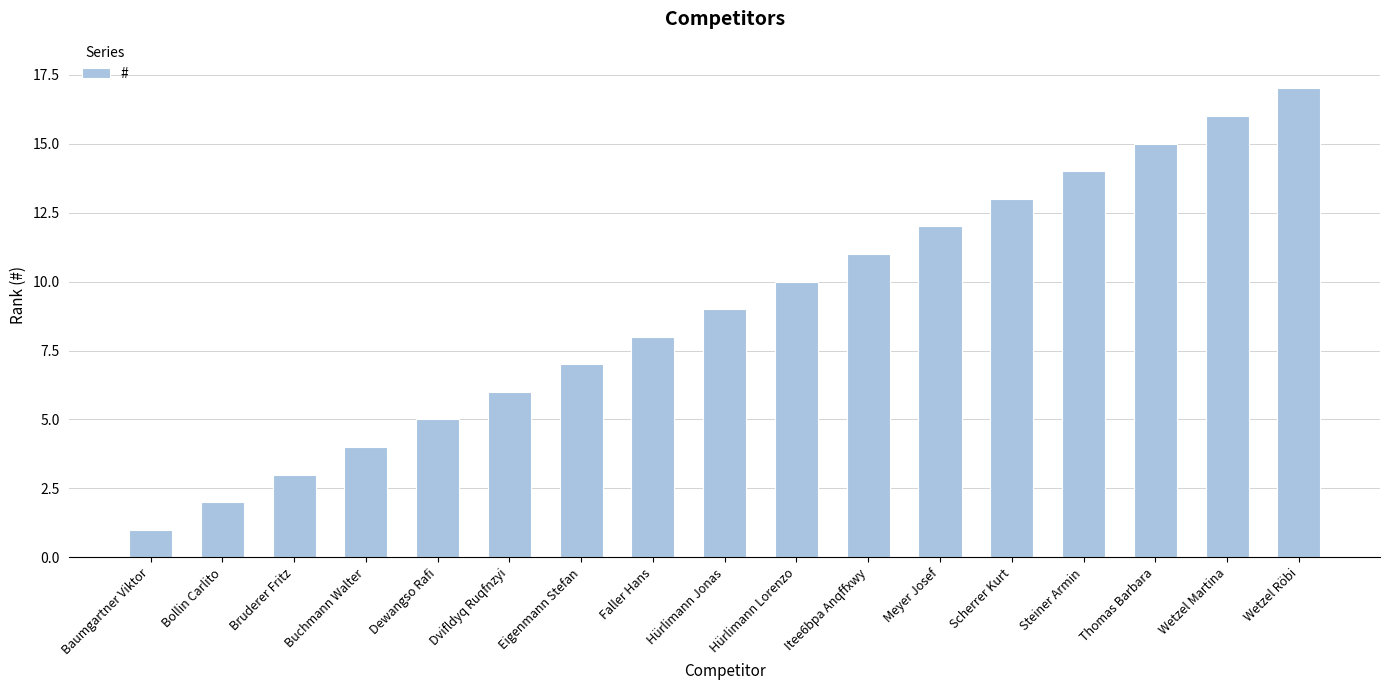

Rank the categories by value from highest to lowest.

Wetzel Röbi, Wetzel Martina, Thomas Barbara, Steiner Armin, Scherrer Kurt, Meyer Josef, Itee6bpa Anqffxwy, Hürlimann Lorenzo, Hürlimann Jonas, Faller Hans, Eigenmann Stefan, Dvifldyq Ruqfnzyi, Dewangso Rafi, Buchmann Walter, Bruderer Fritz, Bollin Carlito, Baumgartner Viktor